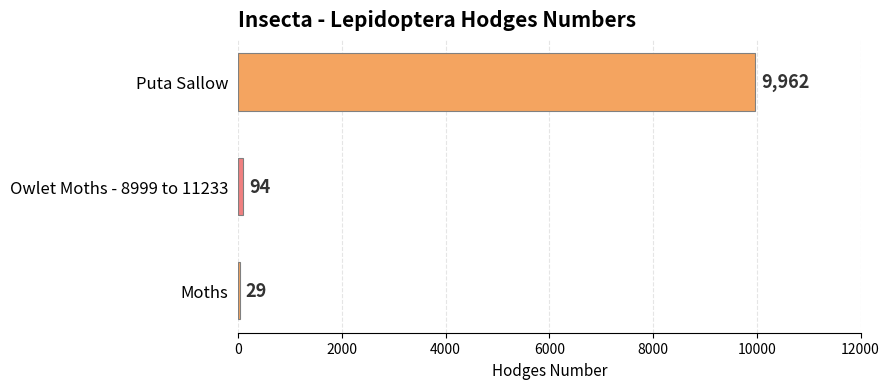

Read the value at Moths.

29.0